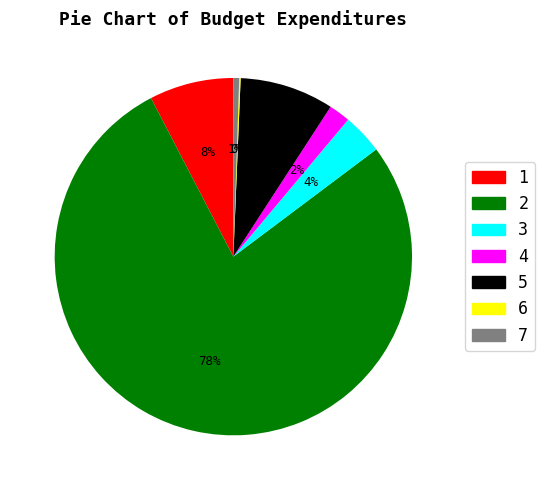

To the nearest percent, what is the average slice percentage?

14%